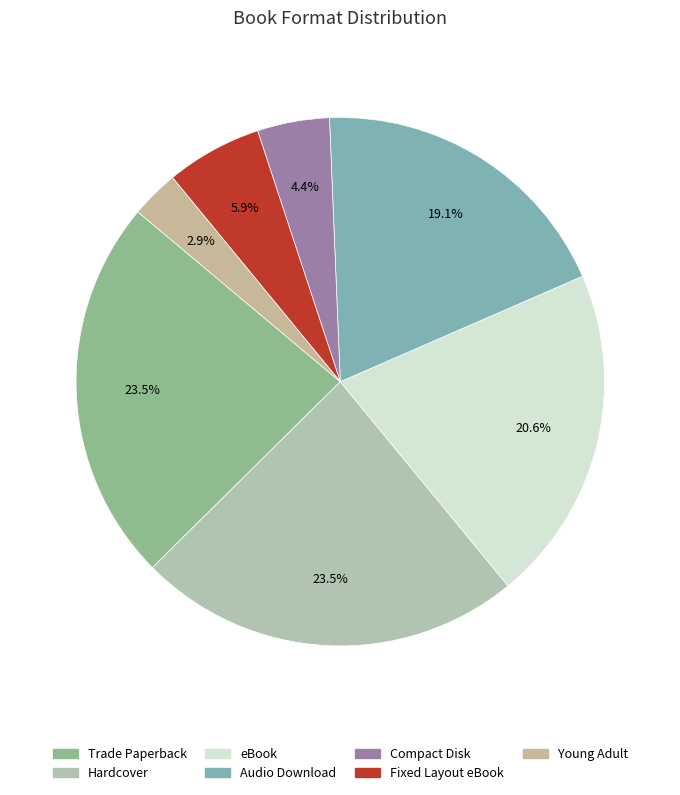

True or false: Audio Download accounts for 25% of the total.

False